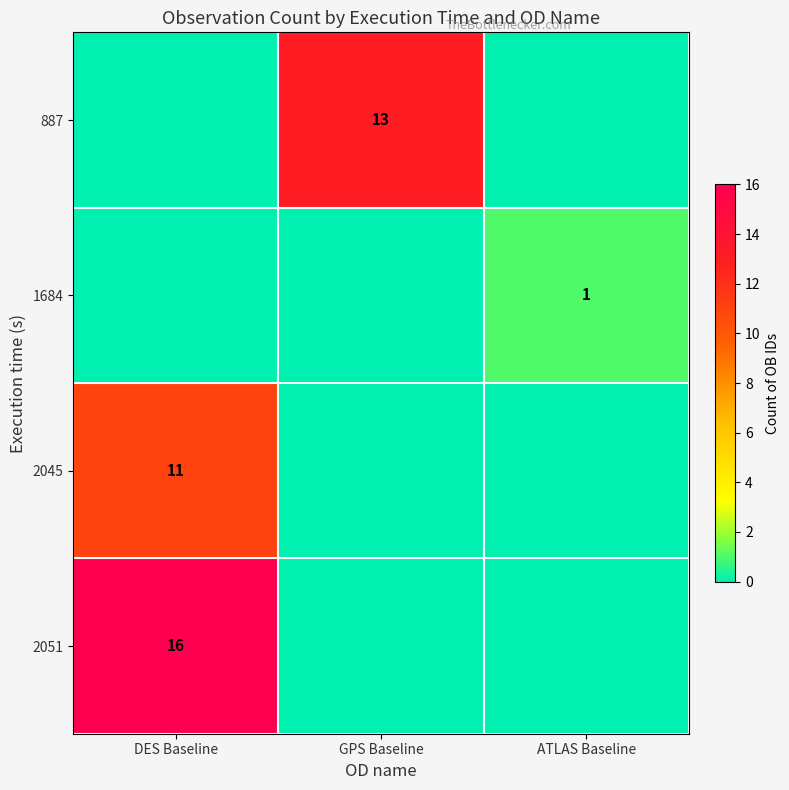

True or false: 887 has a value of 13 at GPS Baseline.

True